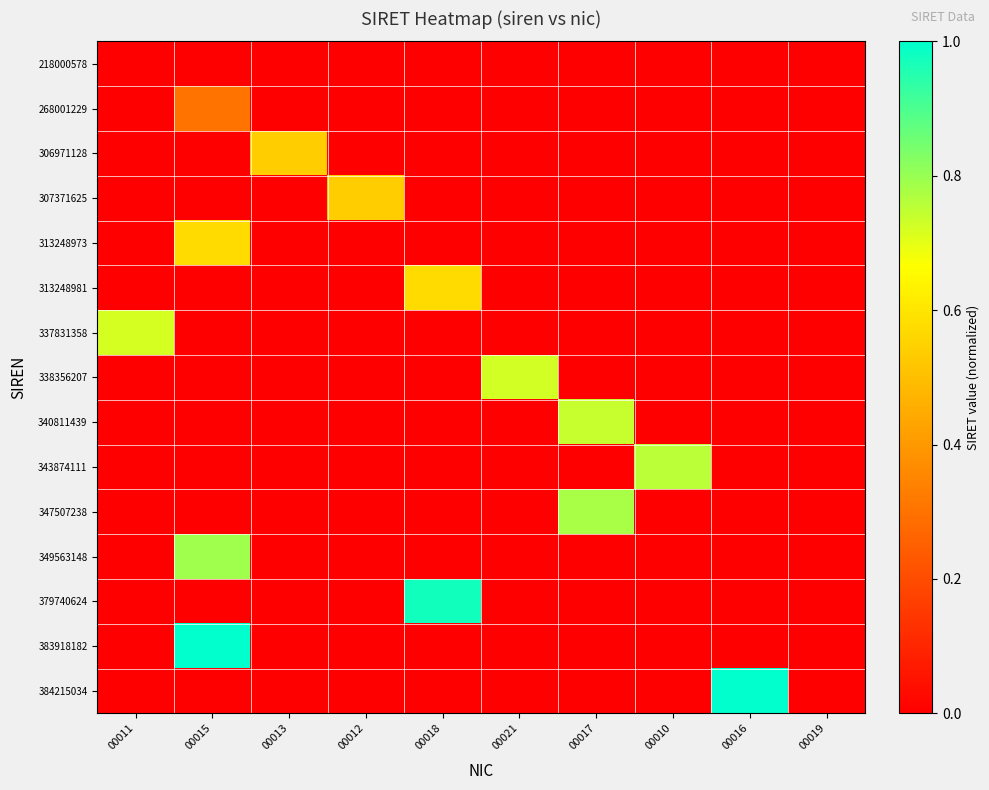

Reading left to right, transcribe all the data shown in this chart.

218000578: 00011=0.0	00015=0.0	00013=0.0	00012=0.0	00018=0.0	00021=0.0	00017=0.0	00010=0.0	00016=0.0	00019=0.0
268001229: 00011=0.0	00015=0.3	00013=0.0	00012=0.0	00018=0.0	00021=0.0	00017=0.0	00010=0.0	00016=0.0	00019=0.0
306971128: 00011=0.0	00015=0.0	00013=0.5	00012=0.0	00018=0.0	00021=0.0	00017=0.0	00010=0.0	00016=0.0	00019=0.0
307371625: 00011=0.0	00015=0.0	00013=0.0	00012=0.5	00018=0.0	00021=0.0	00017=0.0	00010=0.0	00016=0.0	00019=0.0
313248973: 00011=0.0	00015=0.6	00013=0.0	00012=0.0	00018=0.0	00021=0.0	00017=0.0	00010=0.0	00016=0.0	00019=0.0
313248981: 00011=0.0	00015=0.0	00013=0.0	00012=0.0	00018=0.6	00021=0.0	00017=0.0	00010=0.0	00016=0.0	00019=0.0
337831358: 00011=0.7	00015=0.0	00013=0.0	00012=0.0	00018=0.0	00021=0.0	00017=0.0	00010=0.0	00016=0.0	00019=0.0
338356207: 00011=0.0	00015=0.0	00013=0.0	00012=0.0	00018=0.0	00021=0.7	00017=0.0	00010=0.0	00016=0.0	00019=0.0
340811439: 00011=0.0	00015=0.0	00013=0.0	00012=0.0	00018=0.0	00021=0.0	00017=0.7	00010=0.0	00016=0.0	00019=0.0
343874111: 00011=0.0	00015=0.0	00013=0.0	00012=0.0	00018=0.0	00021=0.0	00017=0.0	00010=0.8	00016=0.0	00019=0.0
347507238: 00011=0.0	00015=0.0	00013=0.0	00012=0.0	00018=0.0	00021=0.0	00017=0.8	00010=0.0	00016=0.0	00019=0.0
349563148: 00011=0.0	00015=0.8	00013=0.0	00012=0.0	00018=0.0	00021=0.0	00017=0.0	00010=0.0	00016=0.0	00019=0.0
379740624: 00011=0.0	00015=0.0	00013=0.0	00012=0.0	00018=1.0	00021=0.0	00017=0.0	00010=0.0	00016=0.0	00019=0.0
383918182: 00011=0.0	00015=1.0	00013=0.0	00012=0.0	00018=0.0	00021=0.0	00017=0.0	00010=0.0	00016=0.0	00019=0.0
384215034: 00011=0.0	00015=0.0	00013=0.0	00012=0.0	00018=0.0	00021=0.0	00017=0.0	00010=0.0	00016=1.0	00019=0.0